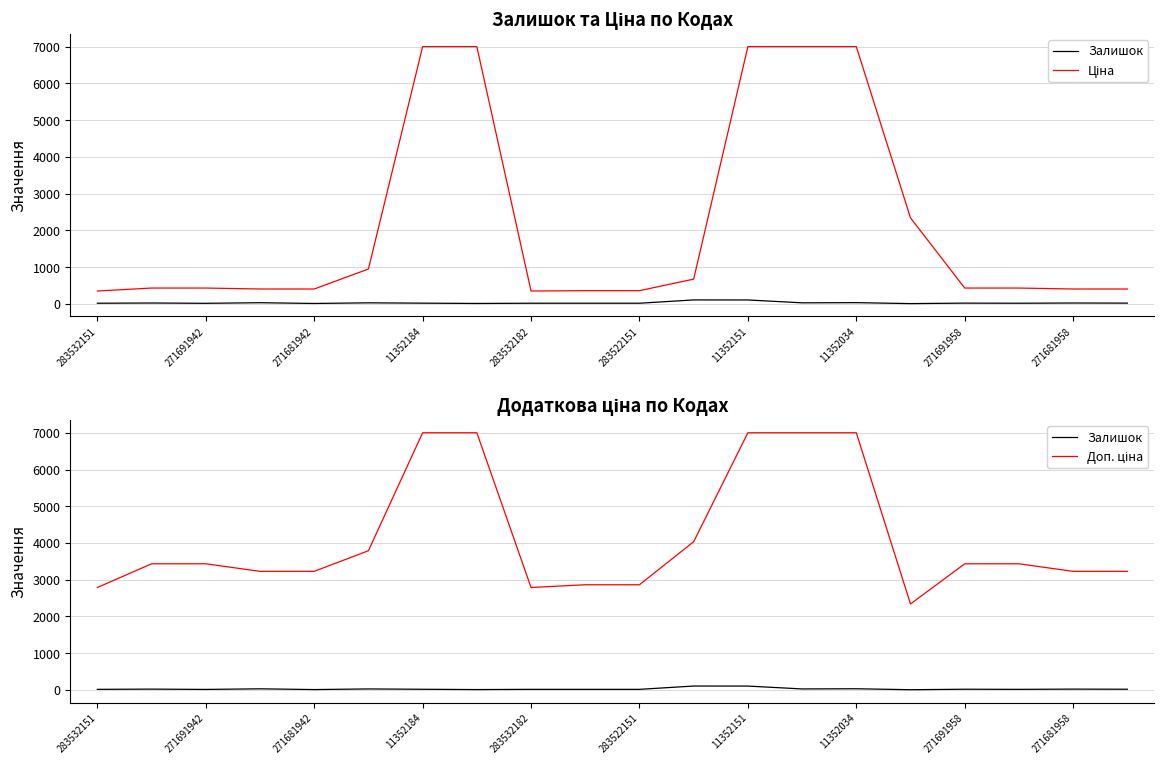

Which series has the largest total across all categories?

Доп. ціна